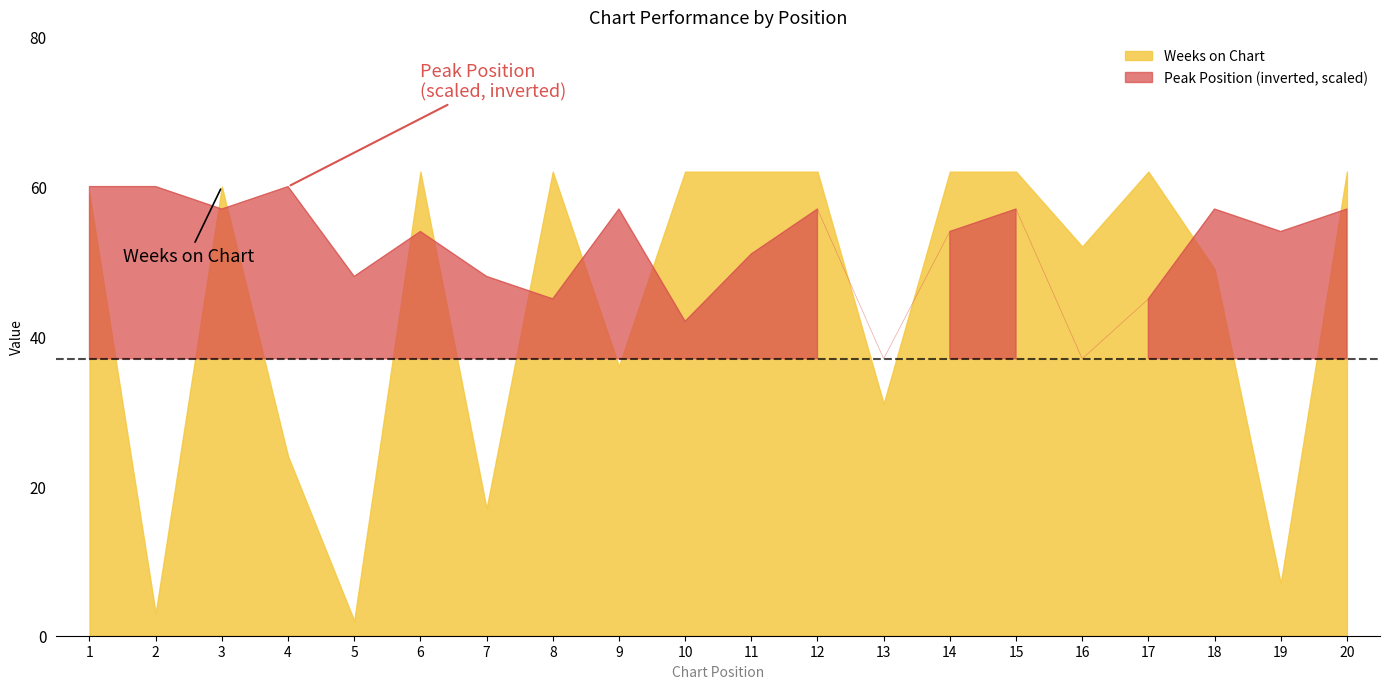

List the labels in order of value, largest first.

6, 8, 10, 11, 12, 14, 15, 17, 20, 3, 1, 16, 18, 9, 13, 4, 7, 19, 2, 5